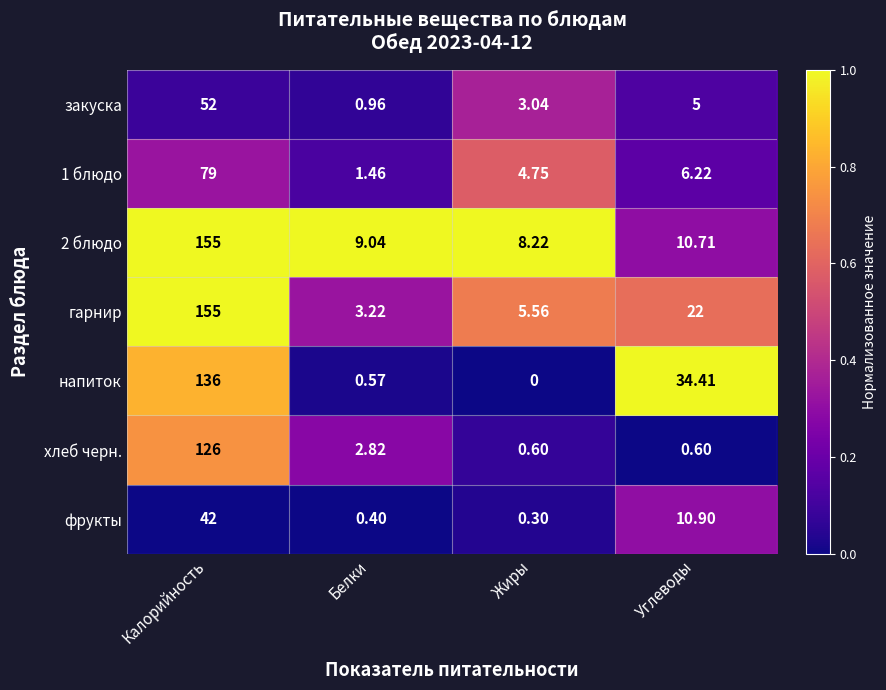

Which category has the lowest value in the гарнир series?

Белки